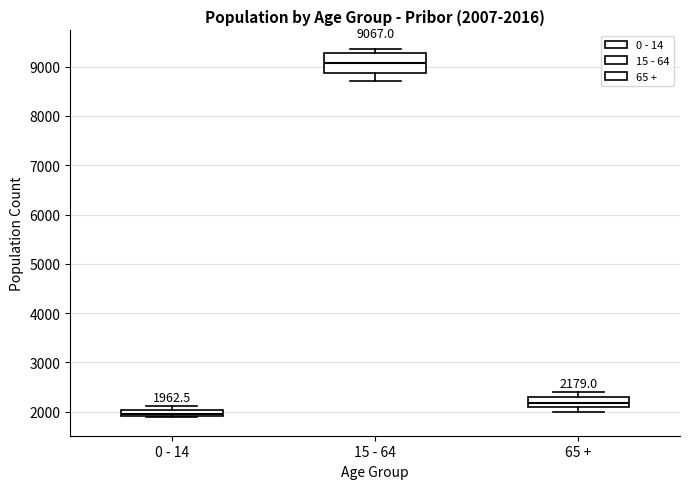

Which box's median line is the lowest?

0 - 14